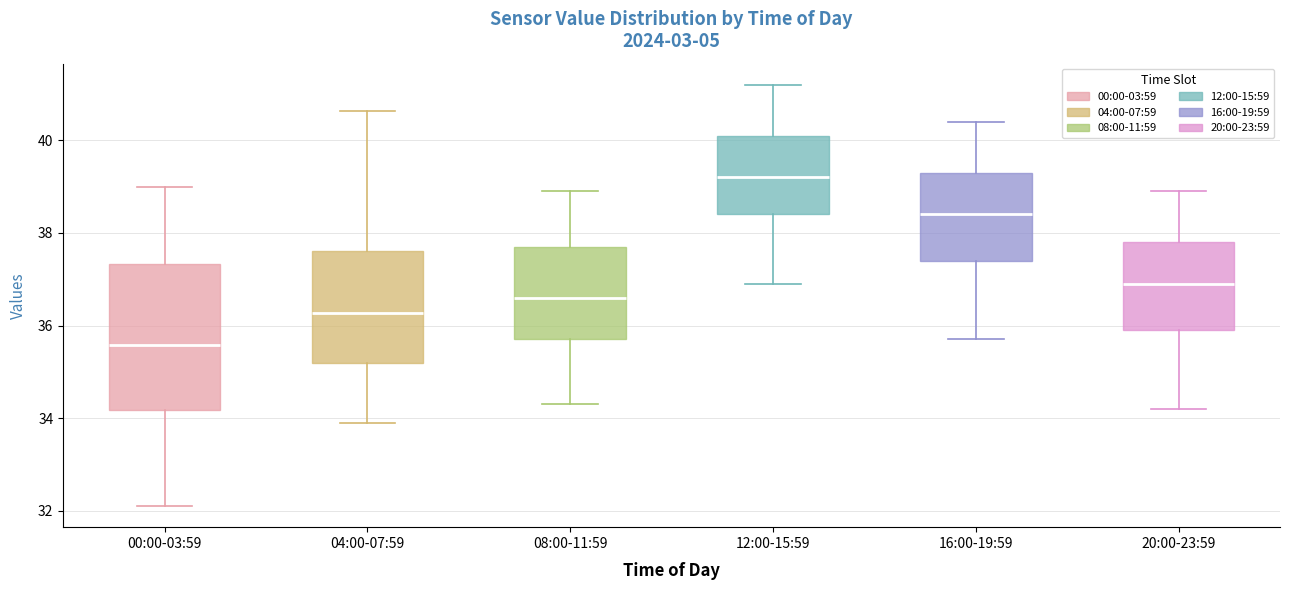

Reading left to right, transcribe this box plot: for each box, give where its median line is, the range the box spans, and where its two whiskers end, as read against the y-axis. The values are not printed on the chart, so give them approximately, as read against the axis.

00:00-03:59: median 35.6, box 34.2 to 37.4, whiskers 32.2 to 39.0
04:00-07:59: median 36.2, box 35.2 to 37.6, whiskers 34.0 to 40.6
08:00-11:59: median 36.6, box 35.8 to 37.8, whiskers 34.4 to 39.0
12:00-15:59: median 39.2, box 38.4 to 40.2, whiskers 37.0 to 41.2
16:00-19:59: median 38.4, box 37.4 to 39.4, whiskers 35.8 to 40.4
20:00-23:59: median 37.0, box 36.0 to 37.8, whiskers 34.2 to 39.0